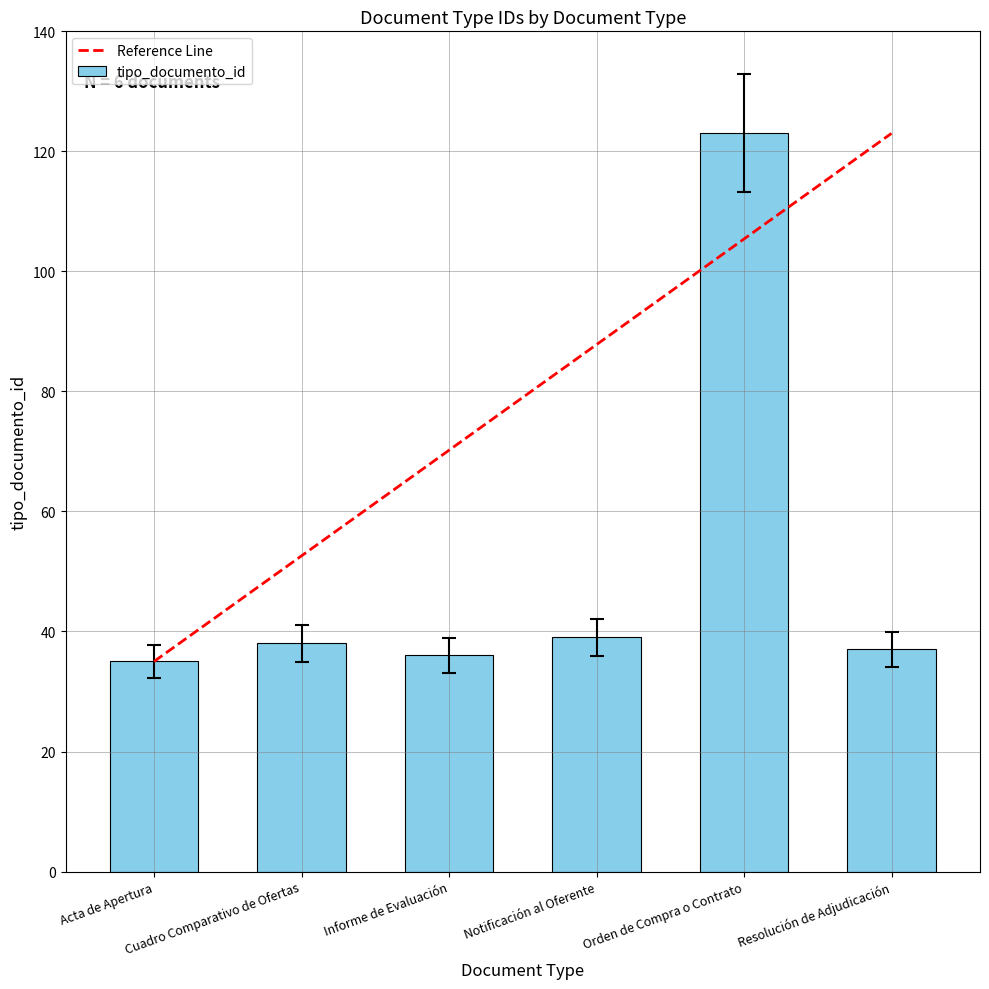

What is the difference between the second highest and second lowest values?

3